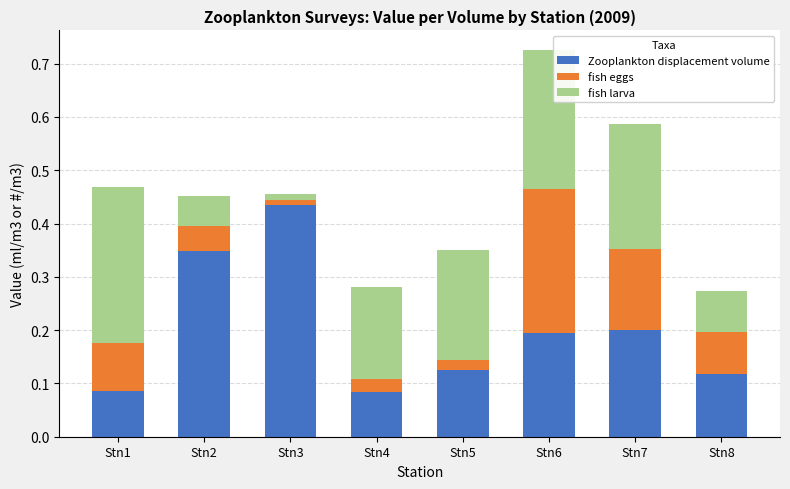

What is the sum of all Zooplankton displacement volume values?

1.6